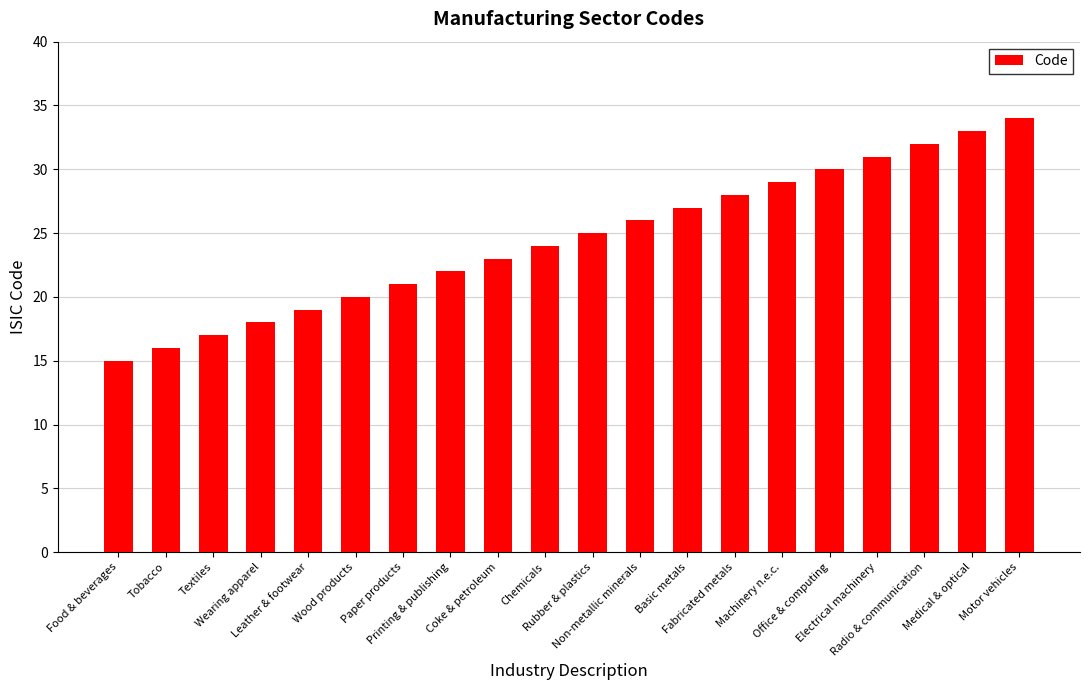

How many data points does each series have?

20